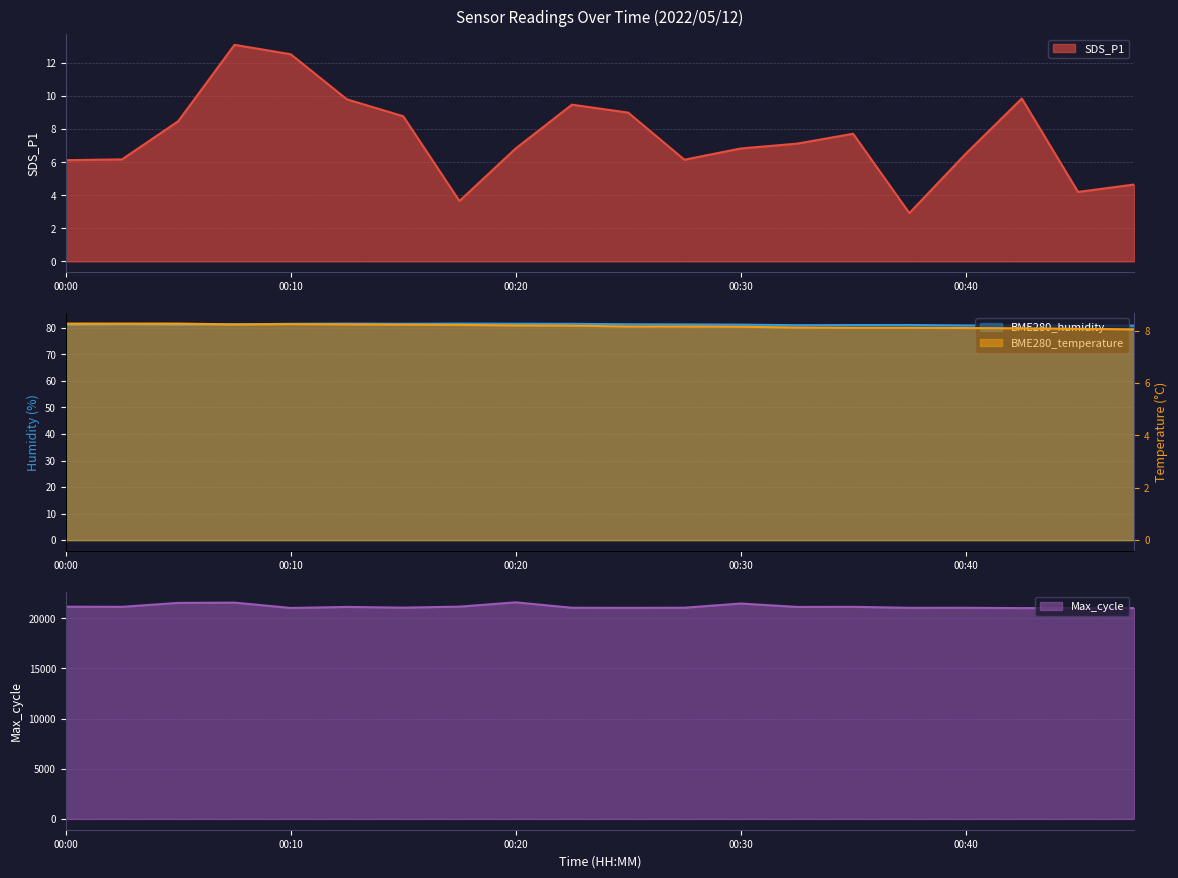

True or false: BME280_temperature has more than 0 points higher than both neighbors.

True